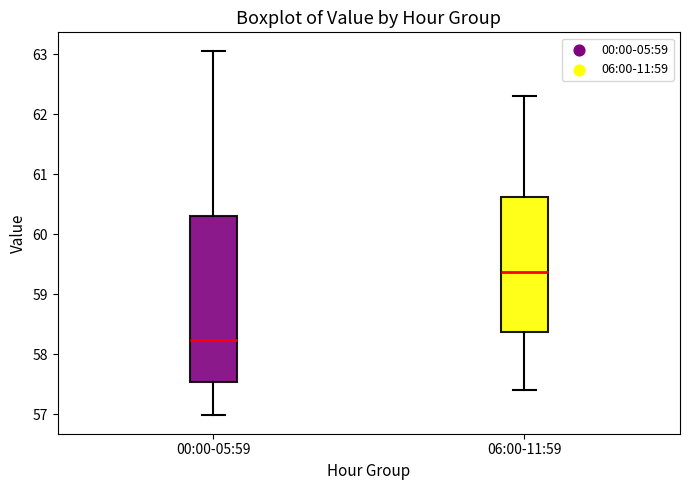

Reading left to right, transcribe this box plot: for each box, give where its median line is, the range the box spans, and where its two whiskers end, as read against the y-axis. The values are not printed on the chart, so give them approximately, as read against the axis.

00:00-05:59: median 58.2, box 57.5 to 60.3, whiskers 57.0 to 63.1
06:00-11:59: median 59.4, box 58.4 to 60.6, whiskers 57.4 to 62.3